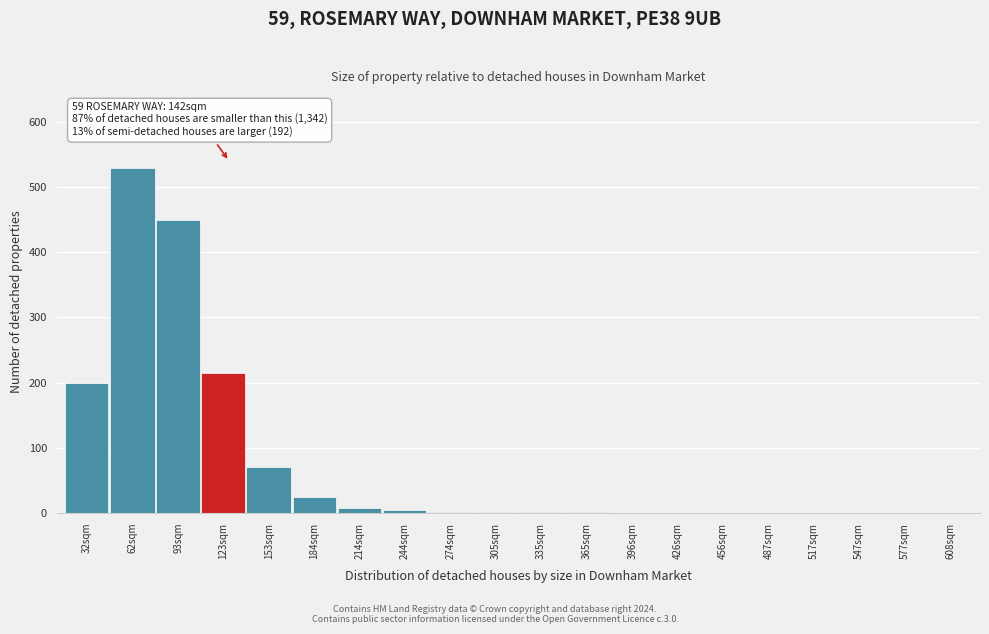

Which category has the highest value across all series?

62sqm